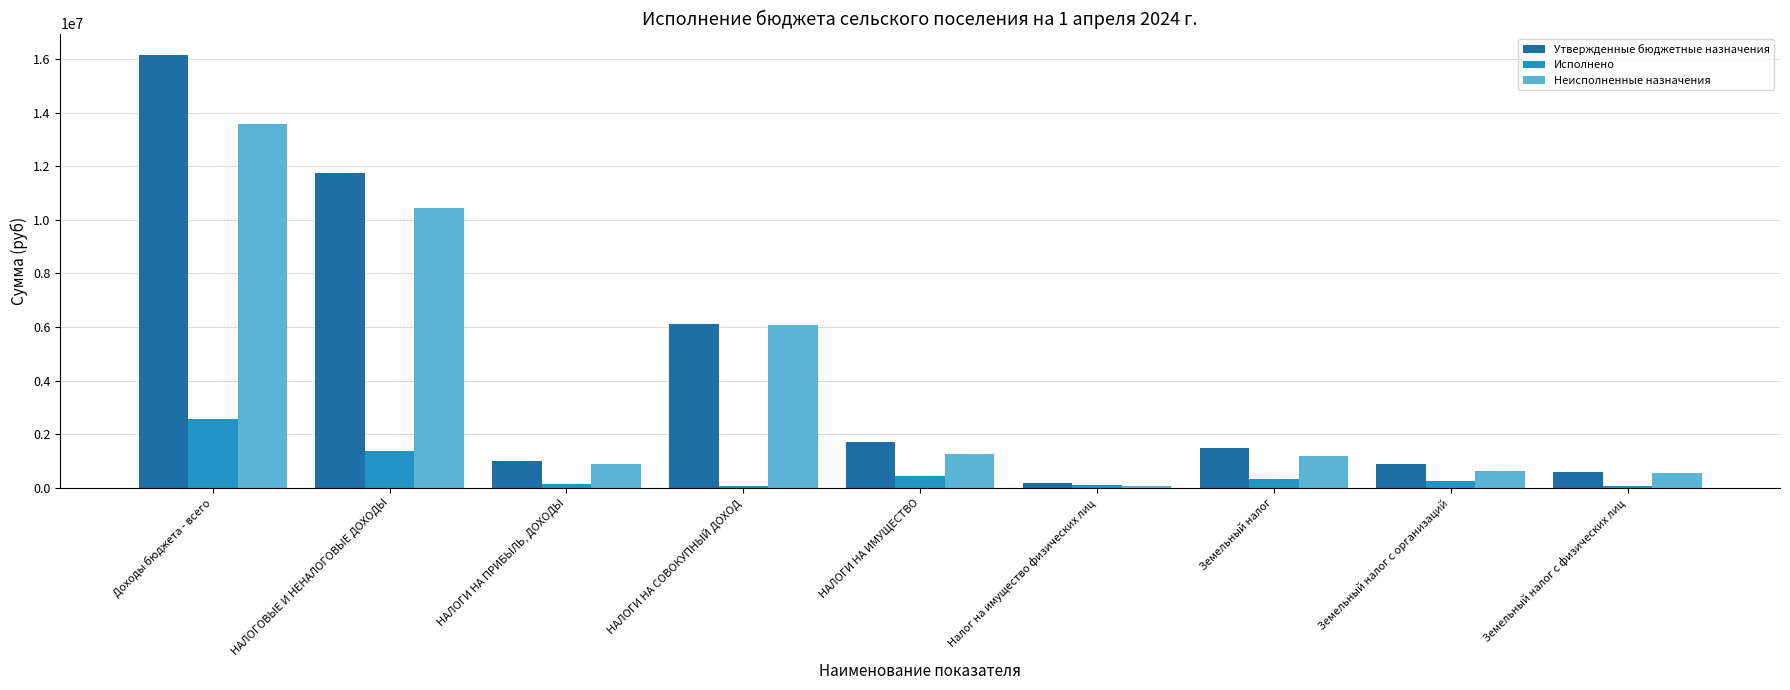

At which category is the sum across all series the highest?

Доходы бюджета - всего